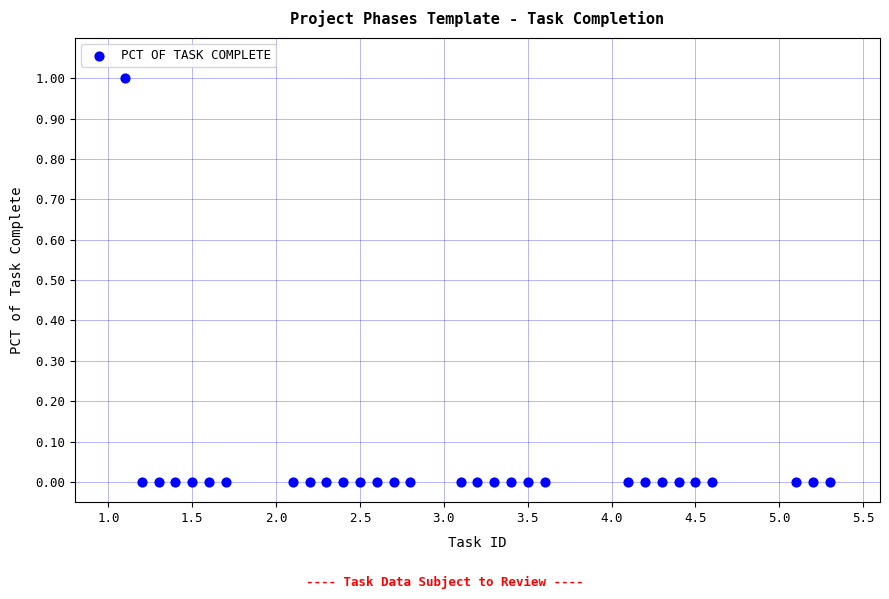

How many data points are displayed?

30